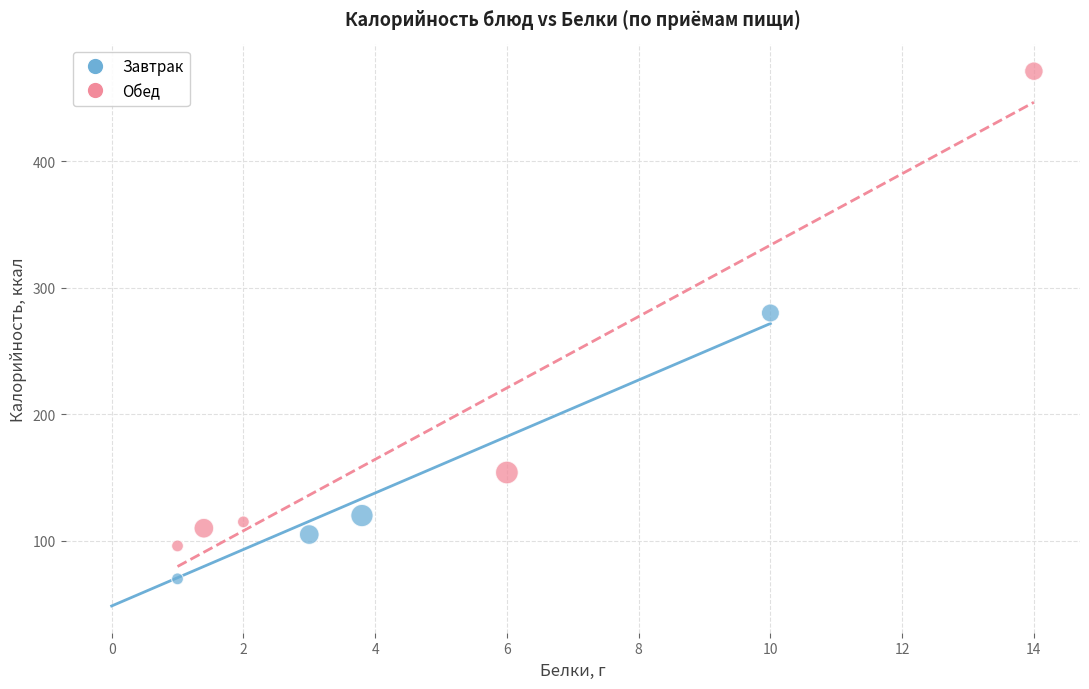

Which series reaches the minimum Y coordinate?

Завтрак